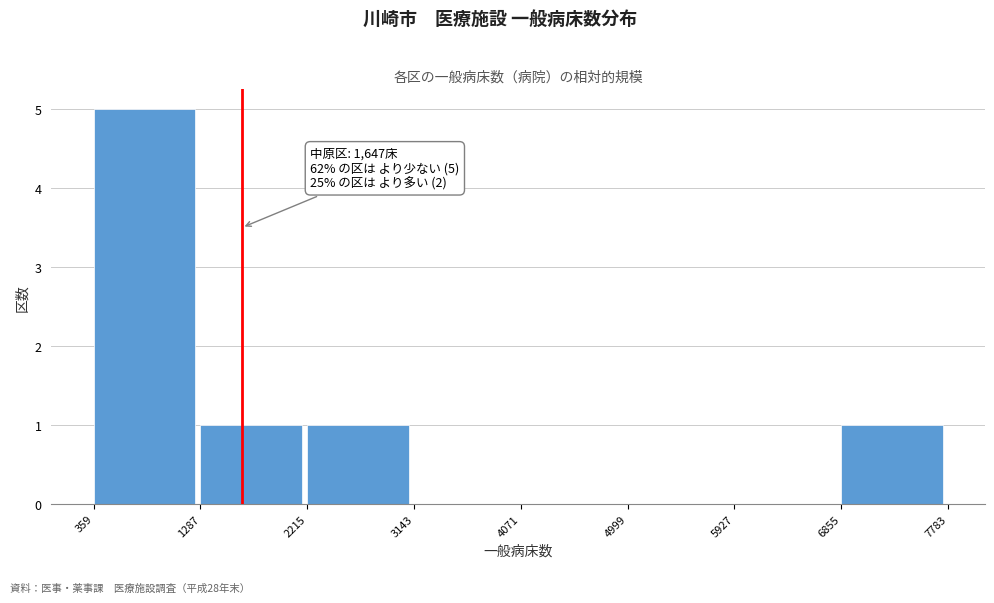

Over which range of the x-axis is the bar tallest?

359 to 1287